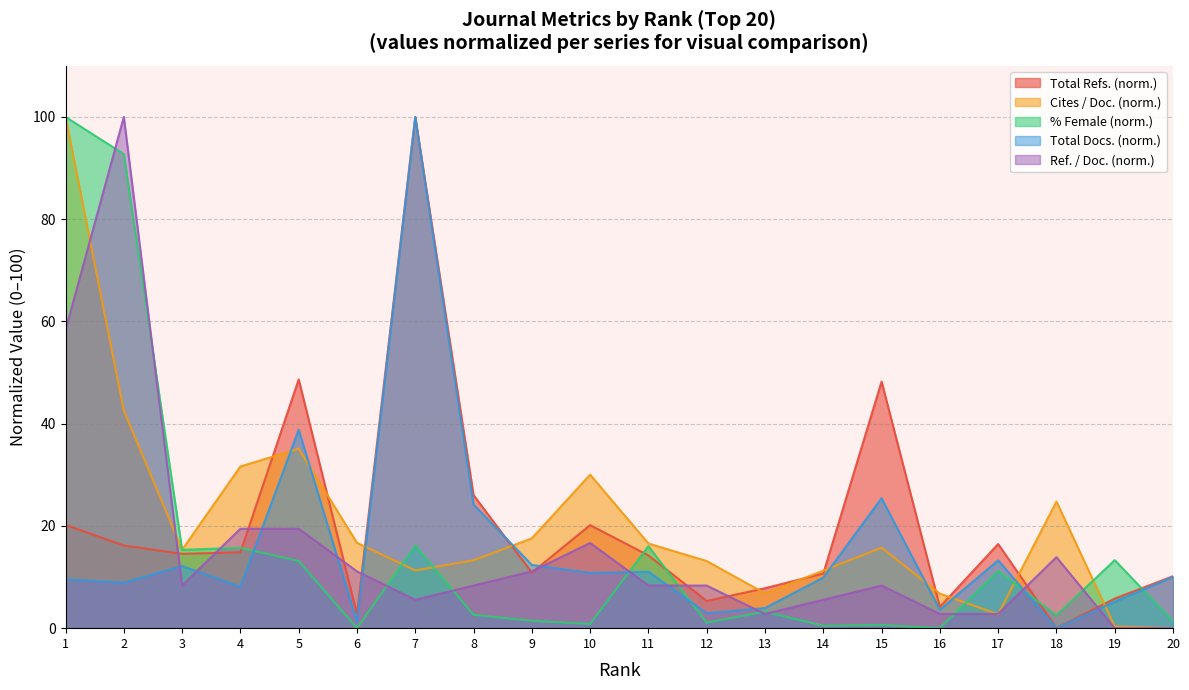

How many data points in %Female are less than 3?

10